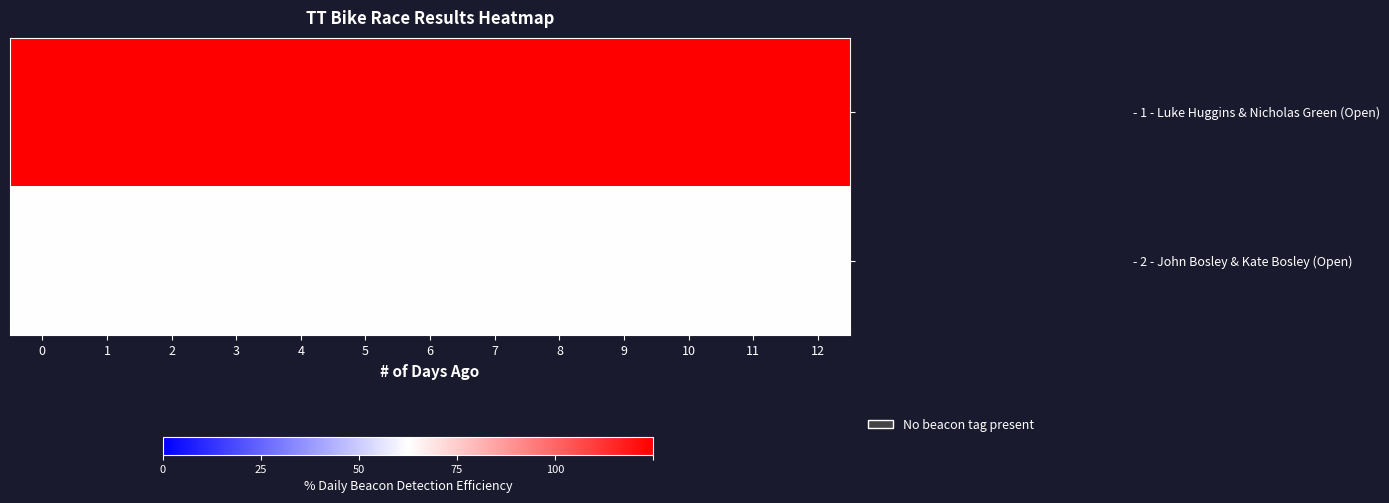

List the series in order of their overall mean, lowest first.

- 2 - John Bosley & Kate Bosley (Open), - 1 - Luke Huggins & Nicholas Green (Open)